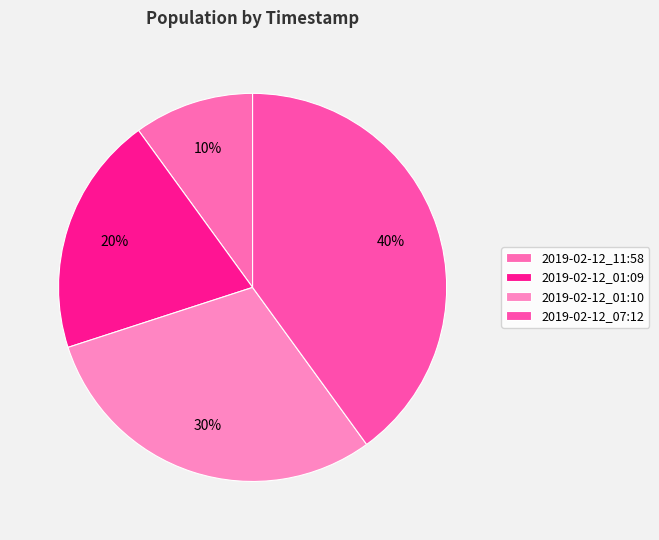

Is the sum of 2019-02-12_11:58 and 2019-02-12_01:10 greater than half?

No